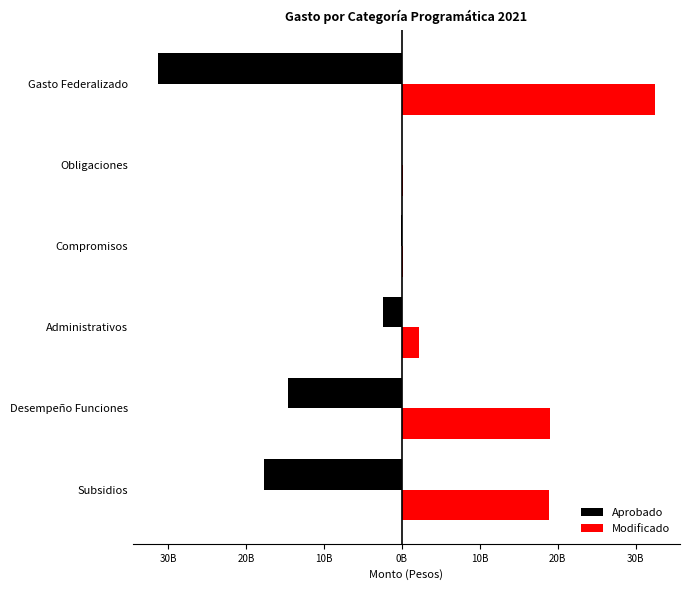

What is the value of the Modificado bar at the 1st from the left?

18873299749.8